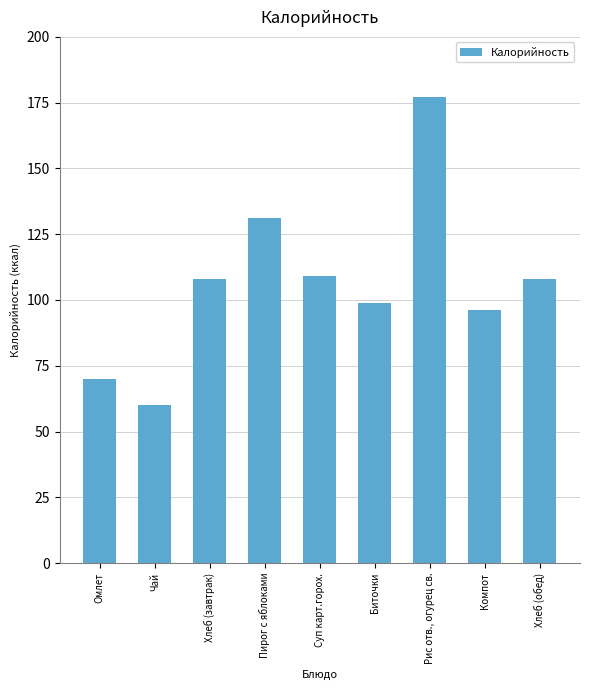

What is the average value?

106.5